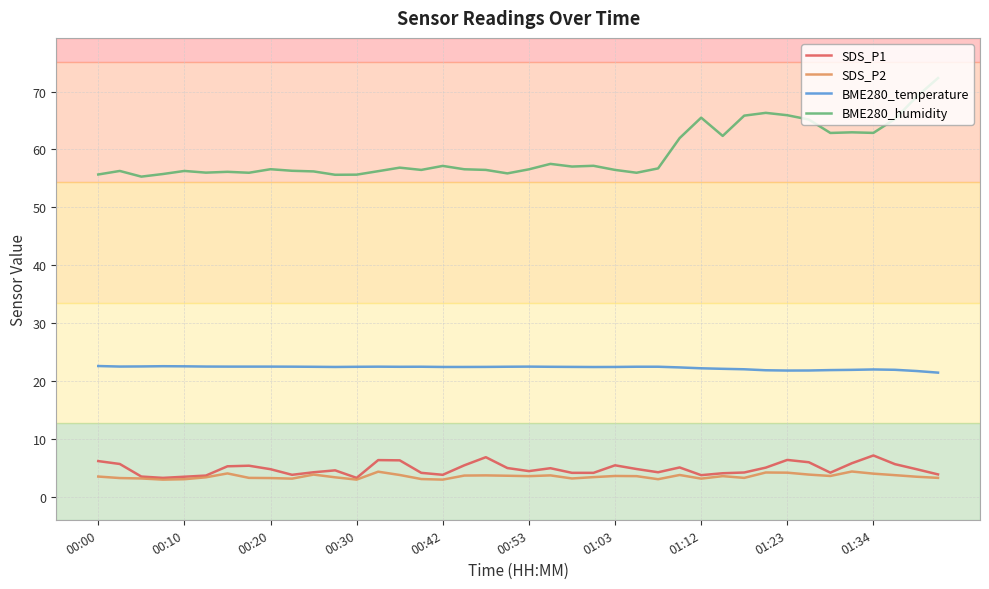

Which series has the largest range (max minus min)?

BME280_humidity